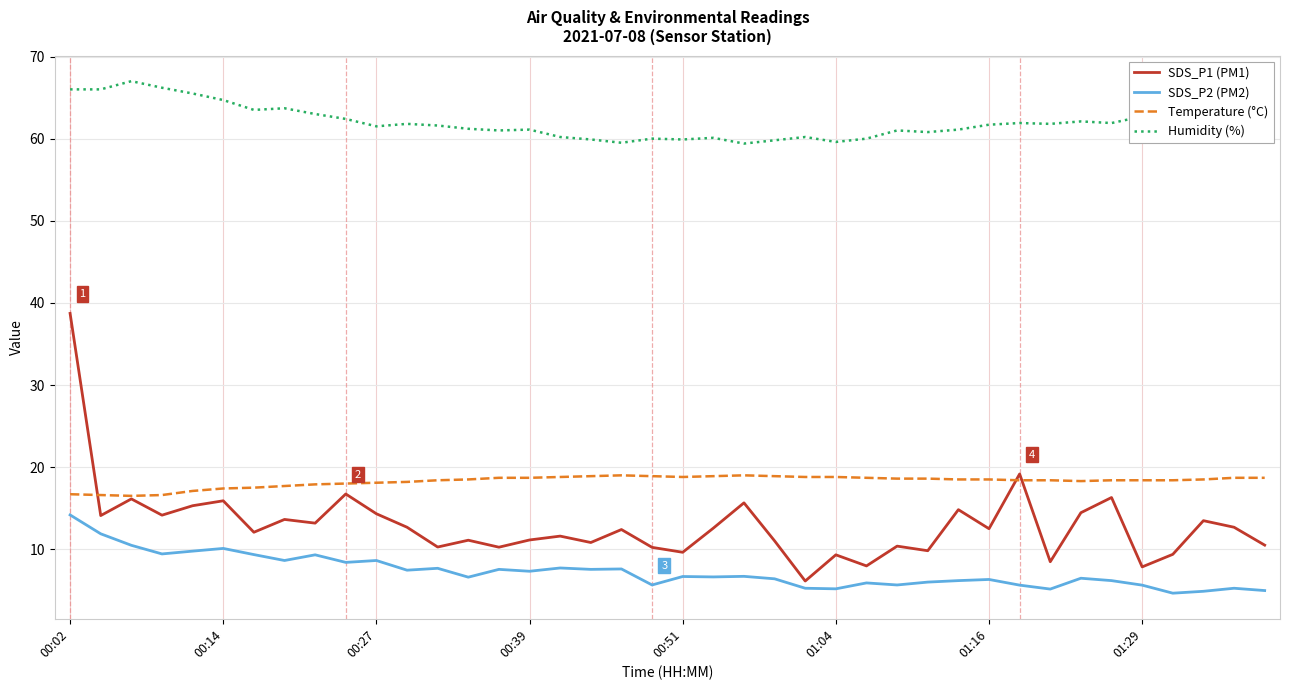

Which series has the largest total across all categories?

Humidity (%)